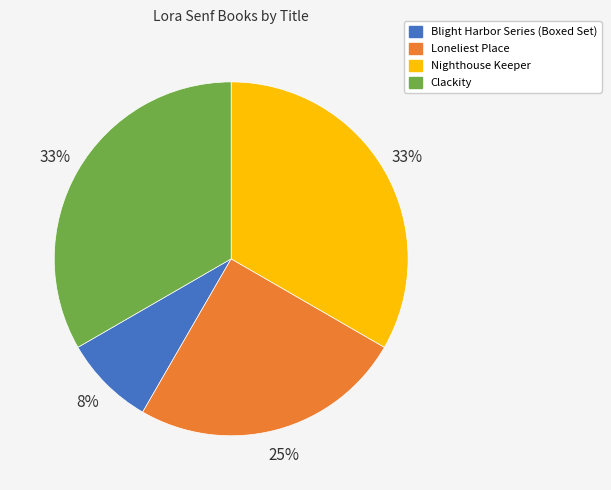

Between Clackity and Loneliest Place, which is larger?

Clackity